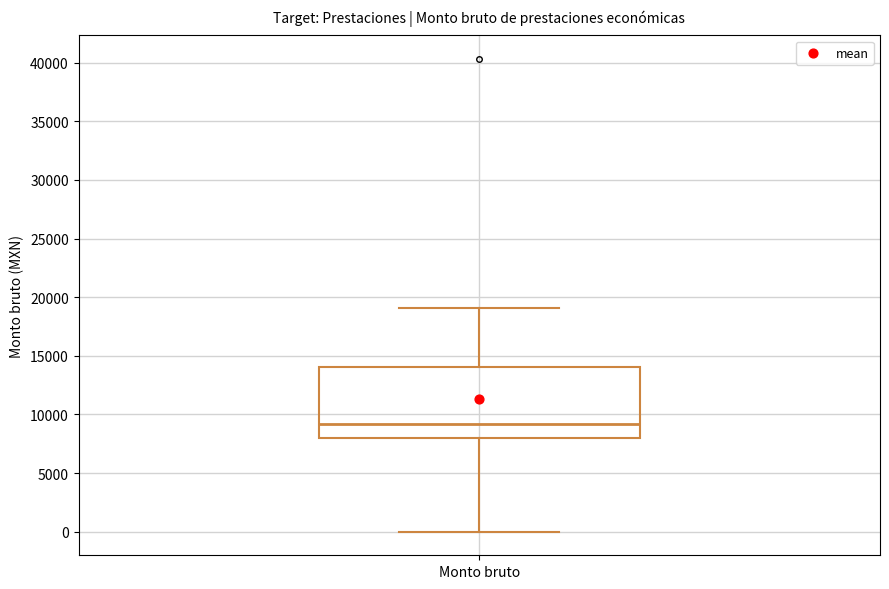

Transcribe this box plot: give where the median line is, the range the box spans, and where the two whiskers end, as read against the y-axis. The values are not printed on the chart, so give them approximately, as read against the axis.

median 9000, box 8000 to 14000, whiskers 0 to 19000